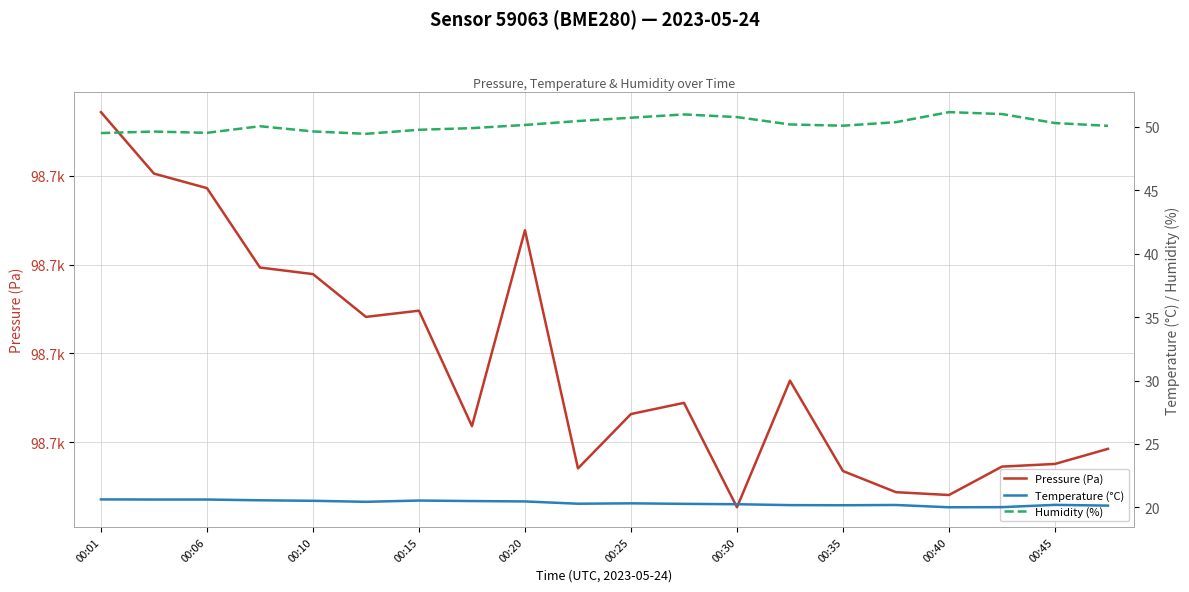

What is the minimum value shown in the chart?

20.0